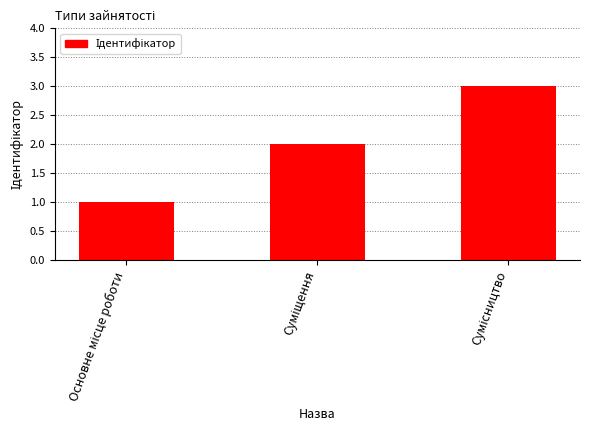

What is the maximum value shown in the chart?

3